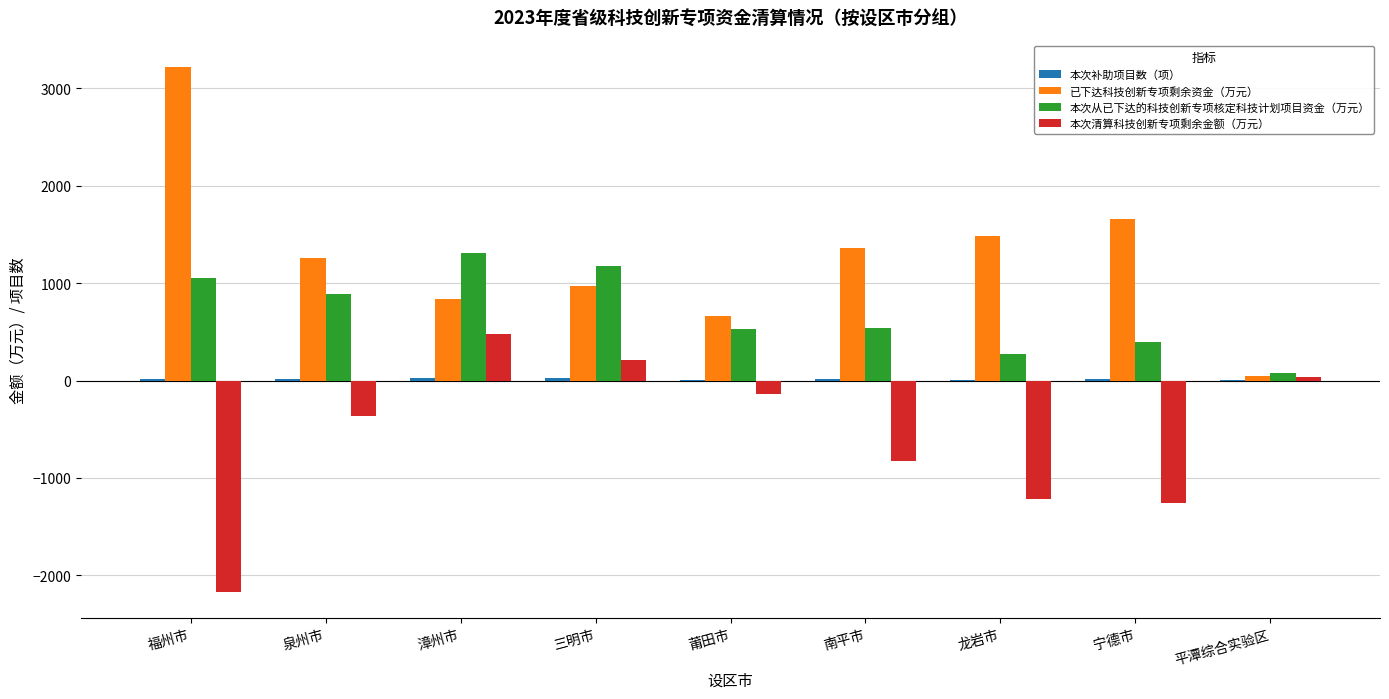

Is the value of 本次清算科技创新专项剩余金额（万元） at 平潭综合实验区 greater than the value of 本次从已下达的科技创新专项核定科技计划项目资金（万元） at 南平市?

No